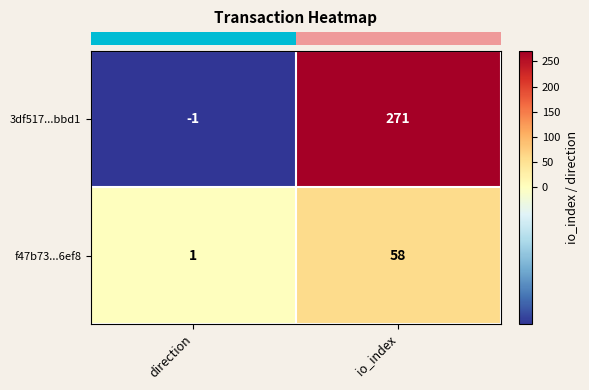

What is the sum of the f47b73...6ef8 values at io_index and direction?

59